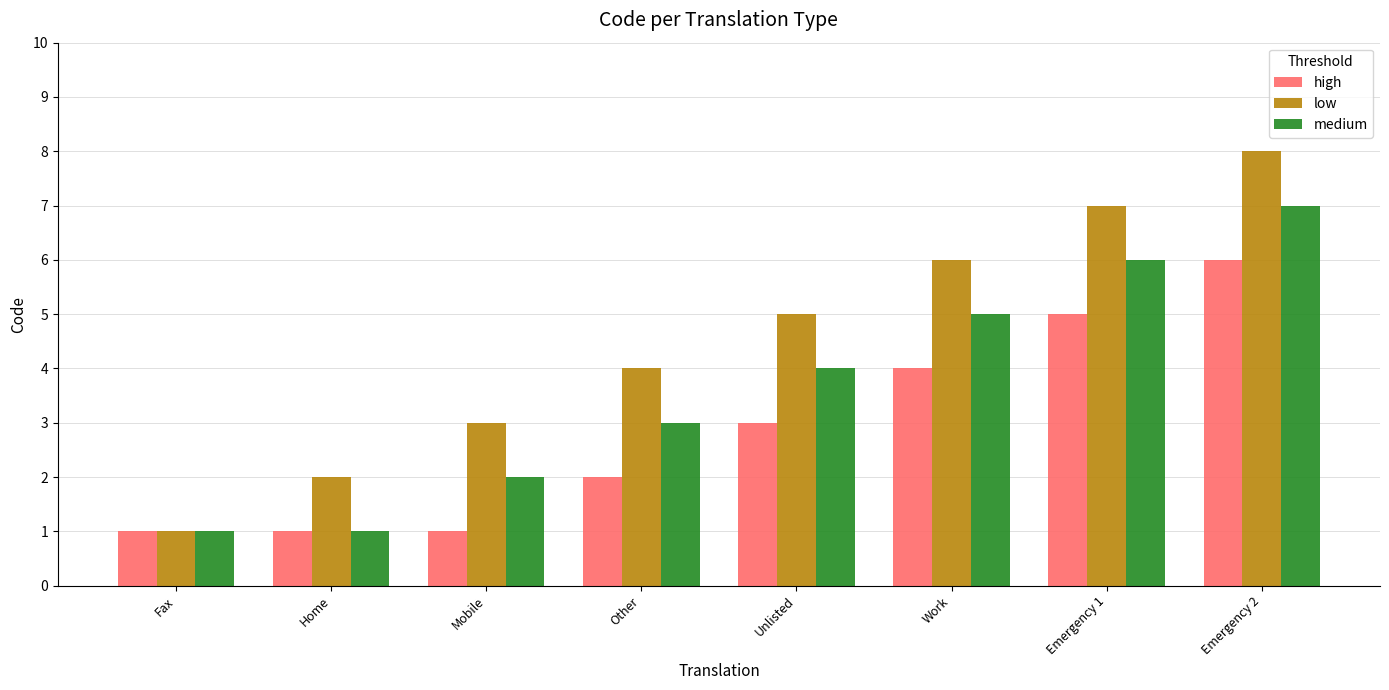

At which label is medium closest to 4?

Unlisted